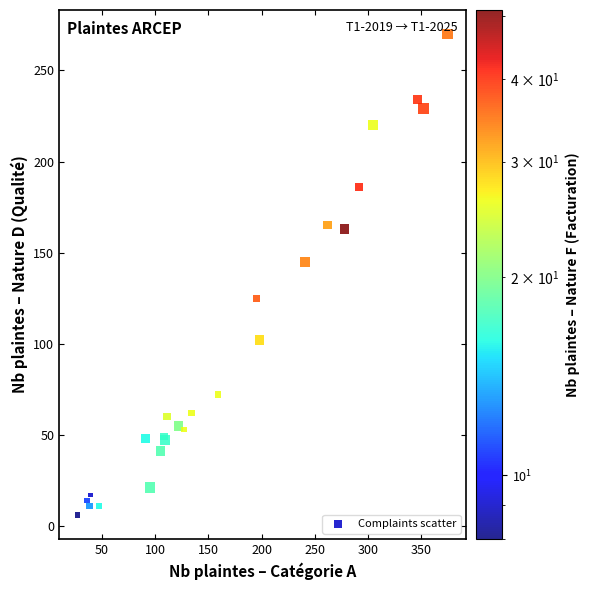

What Y value in the scatter plot is closest to 138?

145